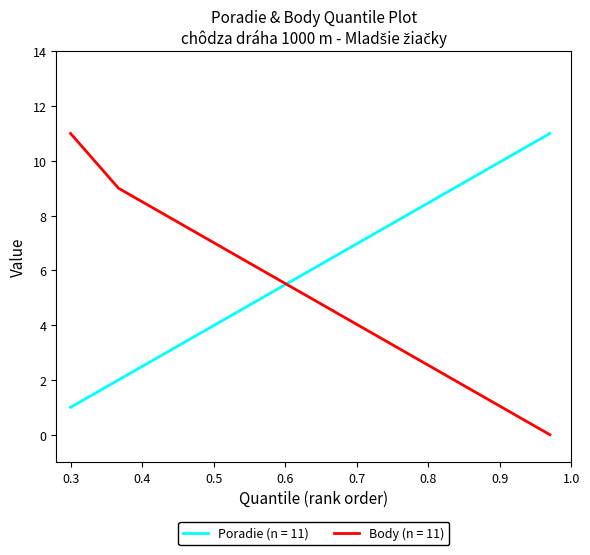

Which series ends up on top after the final intersection of Poradie (n = 11) and Body (n = 11)?

Poradie (n = 11)